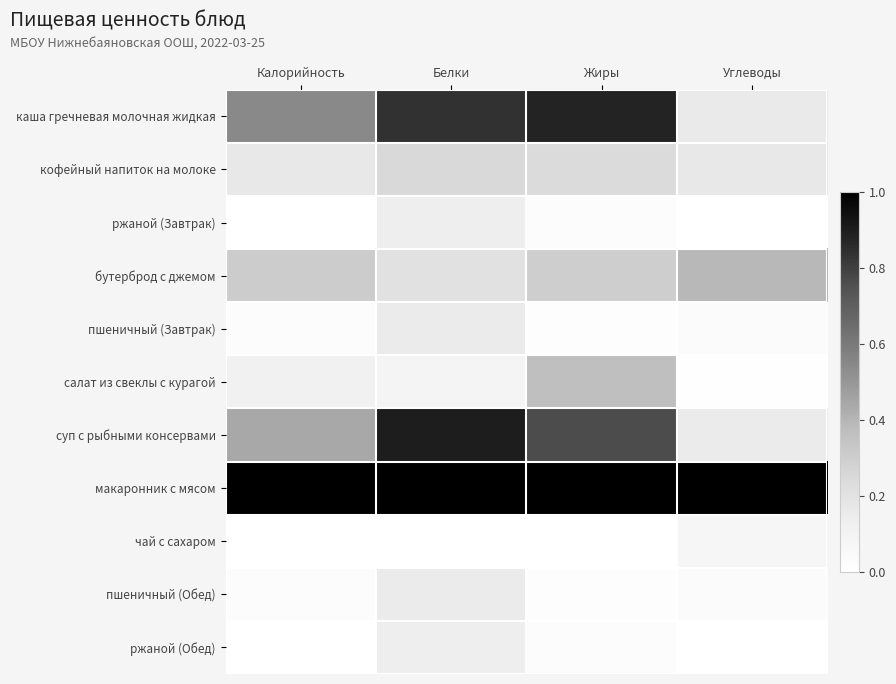

List the series in order of their peak value, highest first.

макаронник с мясом, суп с рыбными консервами, каша гречневая молочная жидкая, бутерброд с джемом, салат из свеклы с курагой, кофейный напиток на молоке, пшеничный (Завтрак), пшеничный (Обед), ржаной (Завтрак), ржаной (Обед), чай с сахаром